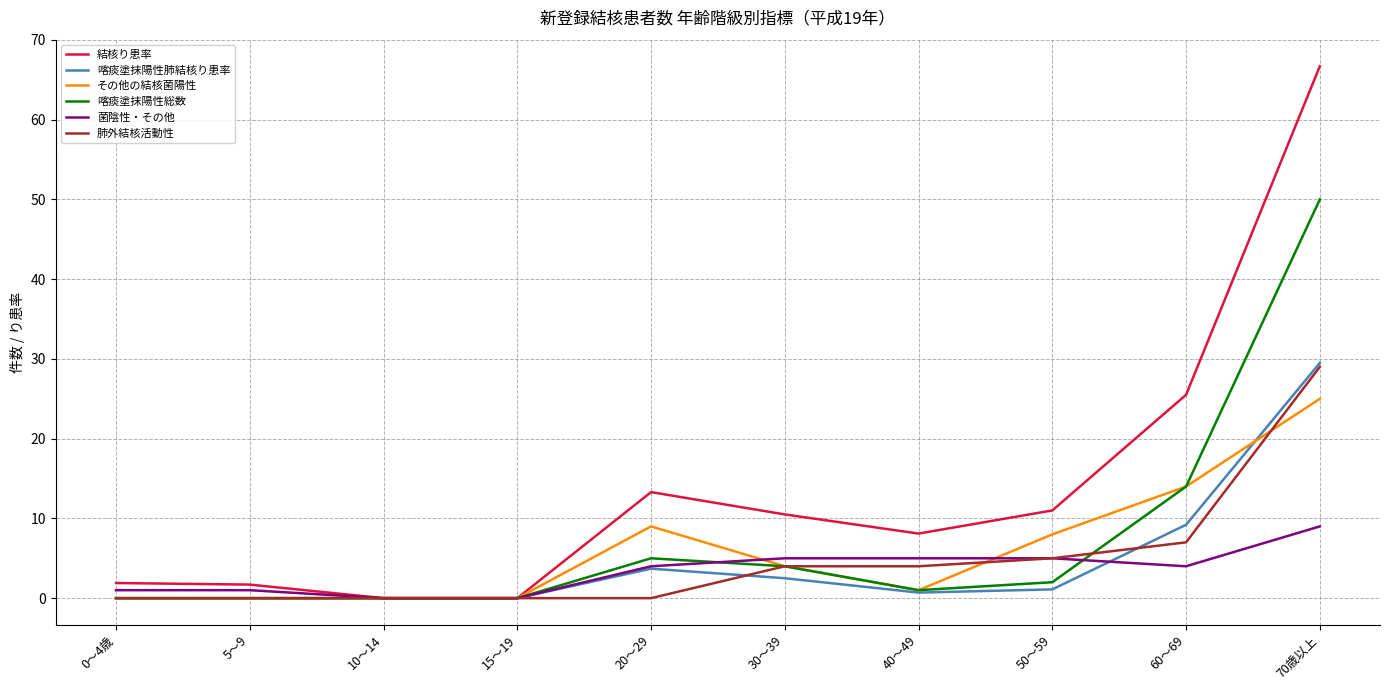

Is the value of その他の結核菌陽性 at 5～9 greater than the value of 菌陰性・その他 at 40～49?

No